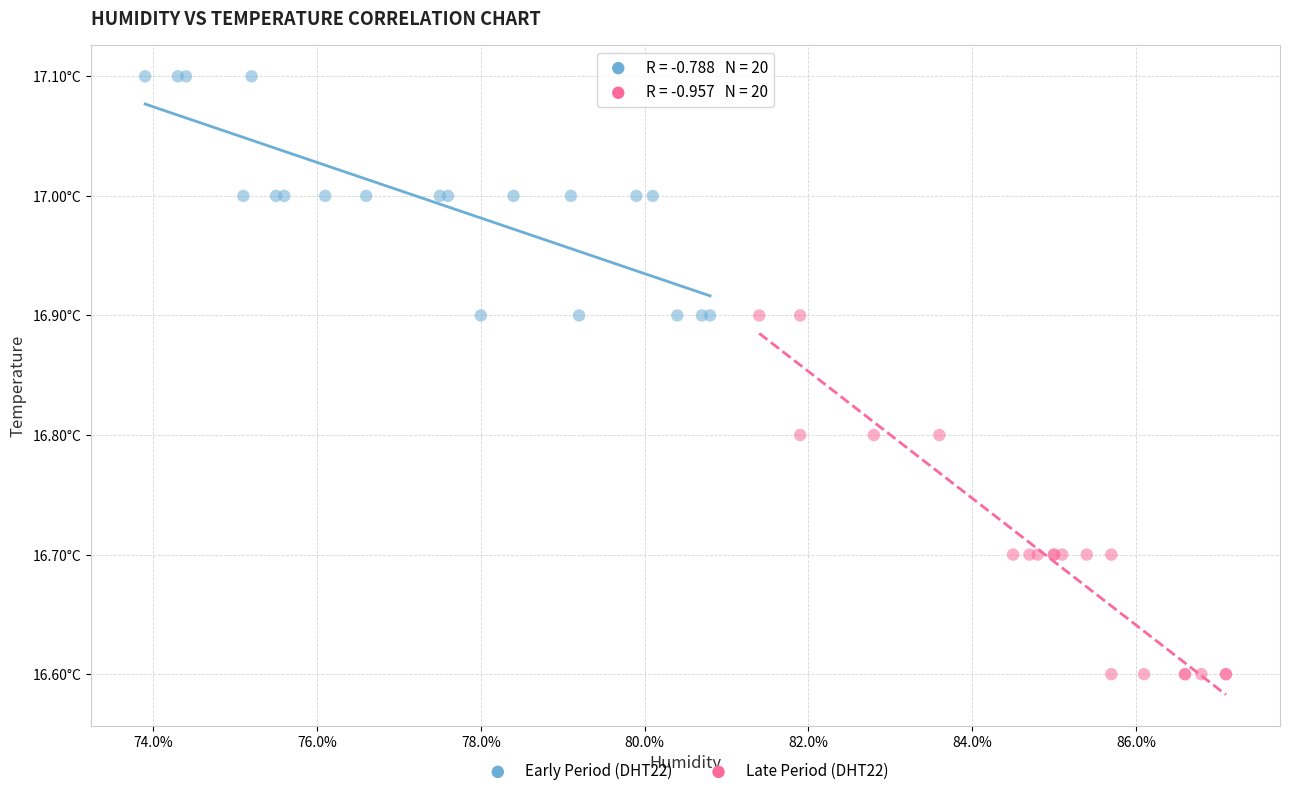

Which series has the largest Y range (max minus min)?

Late Period (DHT22)